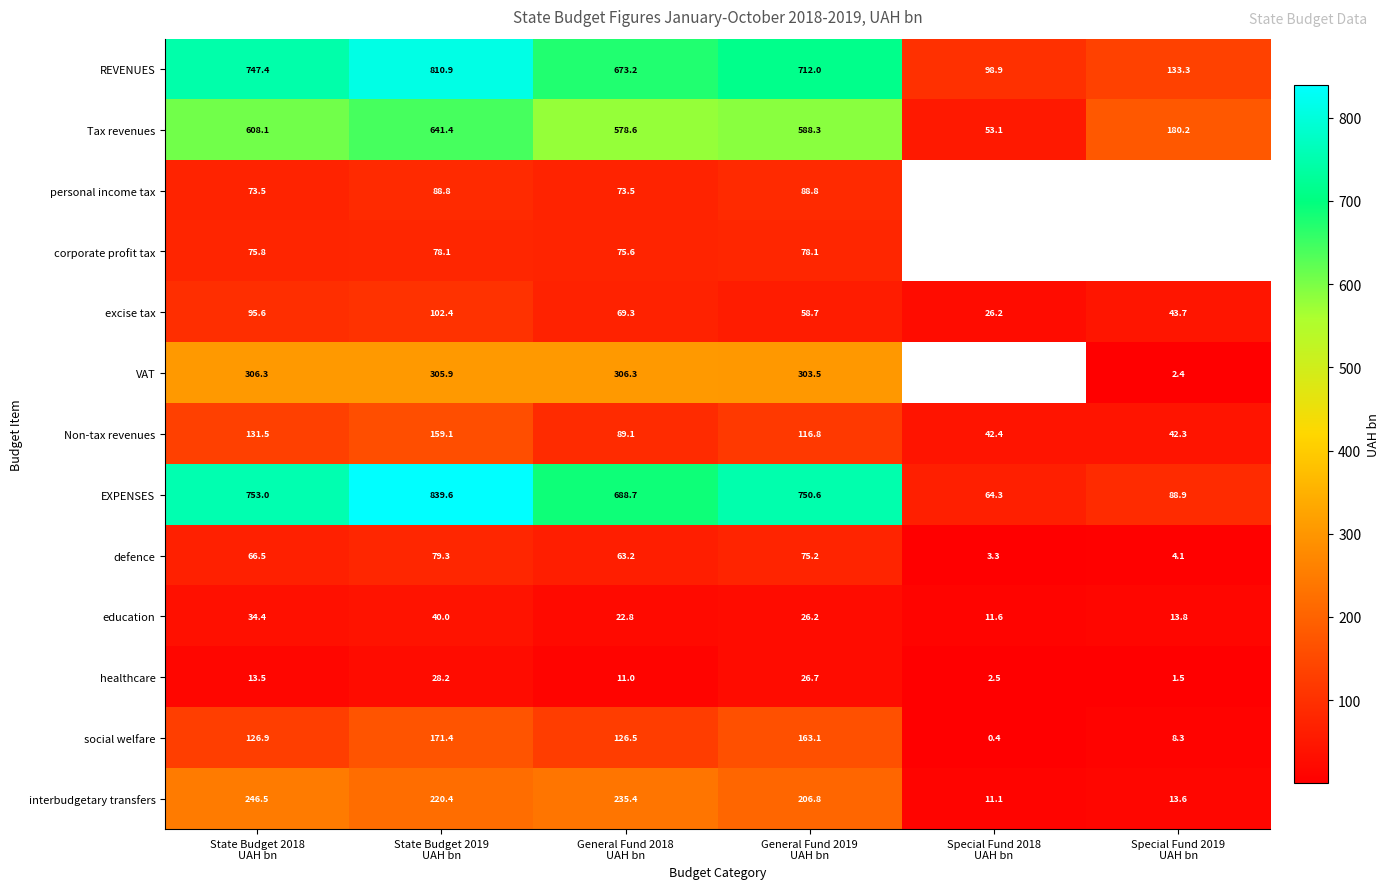

How many data points in excise tax are above 69?

3